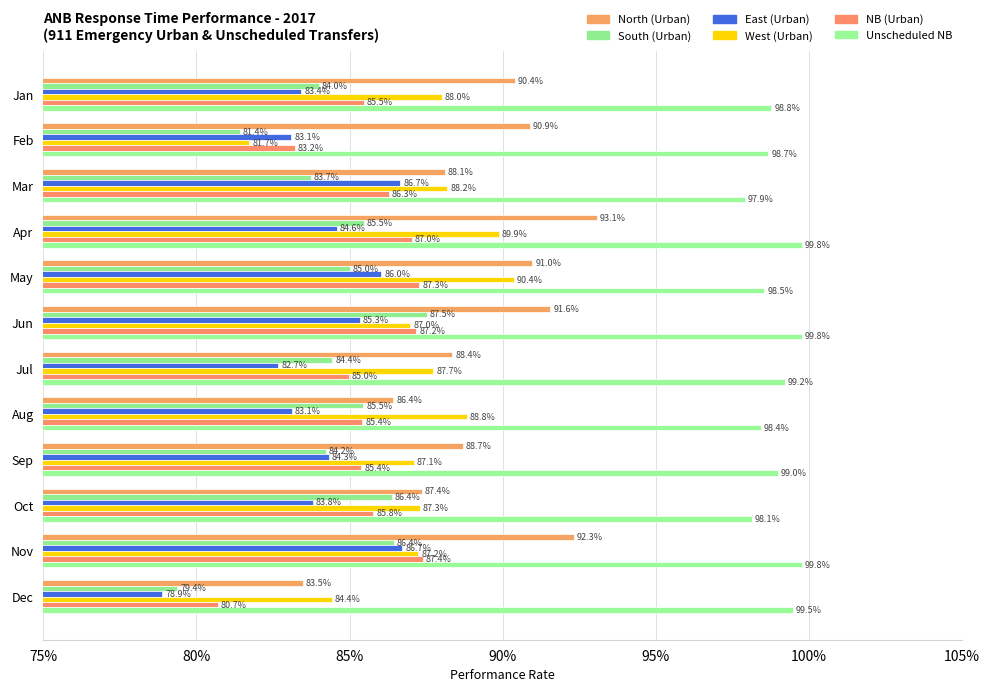

Does the chart contain any negative values?

No